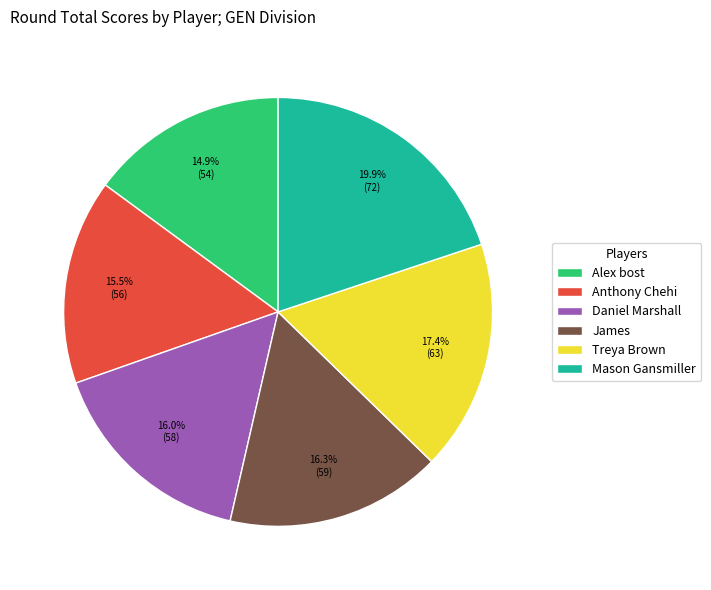

True or false: Treya Brown accounts for 4% of the total.

False